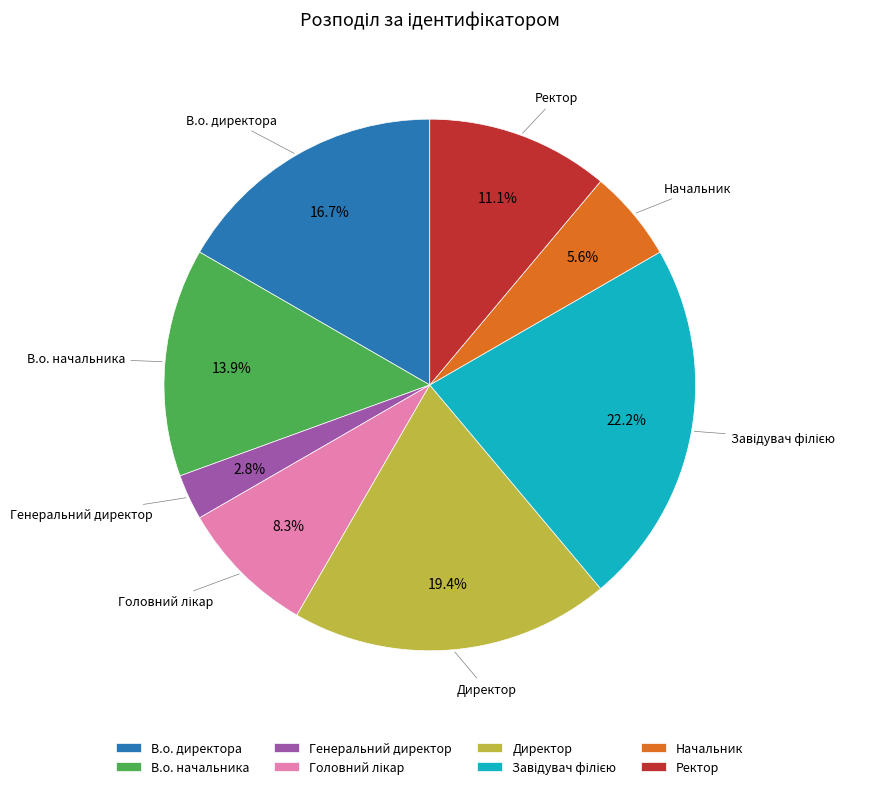

Does В.о. директора represent more than half of the total?

No